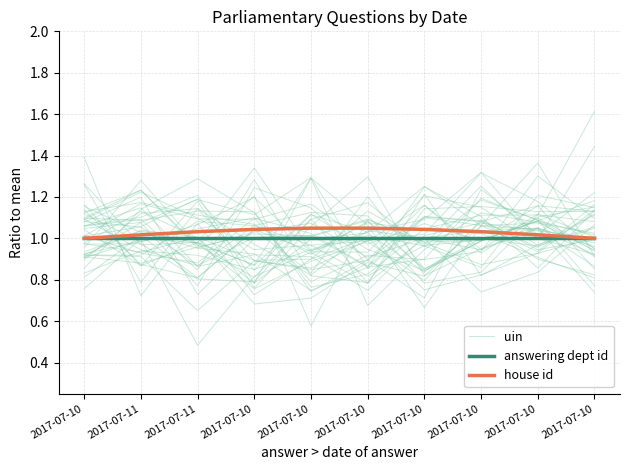

Which has a higher value, 2017-07-10 or 2017-07-10?

2017-07-10